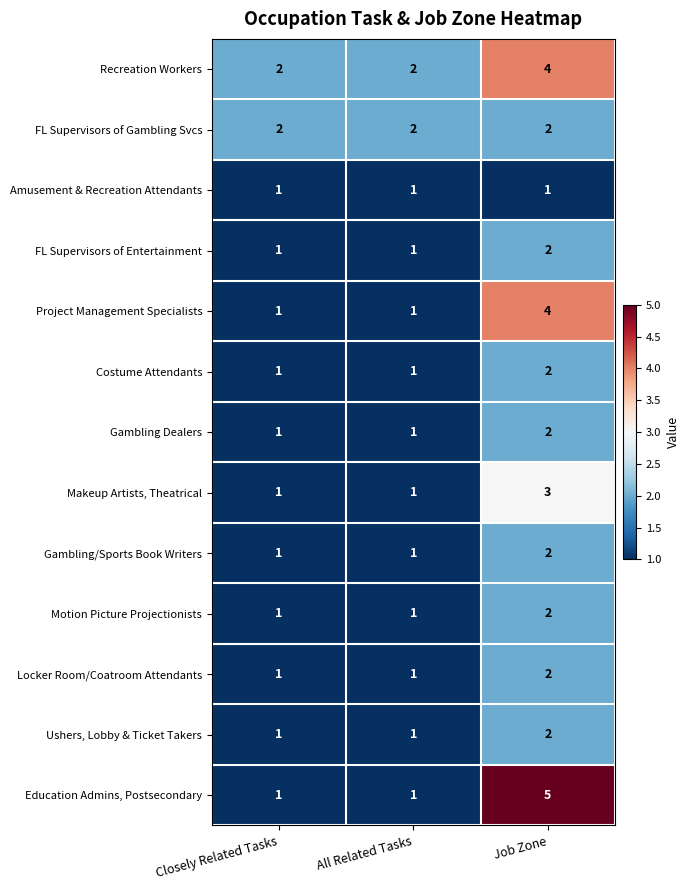

Which category has the highest value in the Gambling Dealers series?

Job Zone